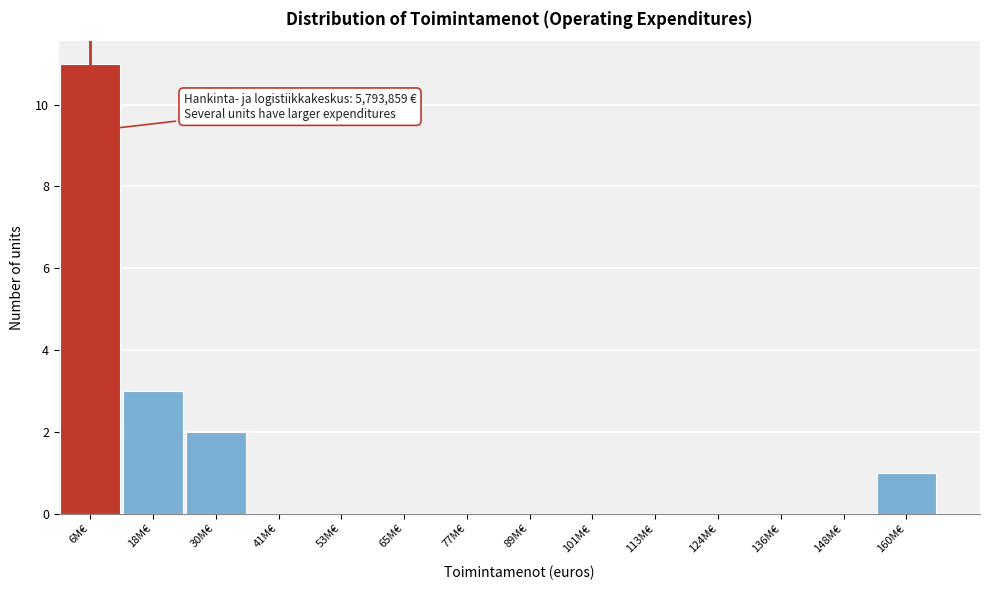

Reading right to left, what are all the values shown in this chart?

160M€=1	148M€=0	136M€=0	124M€=0	113M€=0	101M€=0	89M€=0	77M€=0	65M€=0	53M€=0	41M€=0	30M€=2	18M€=3	6M€=11